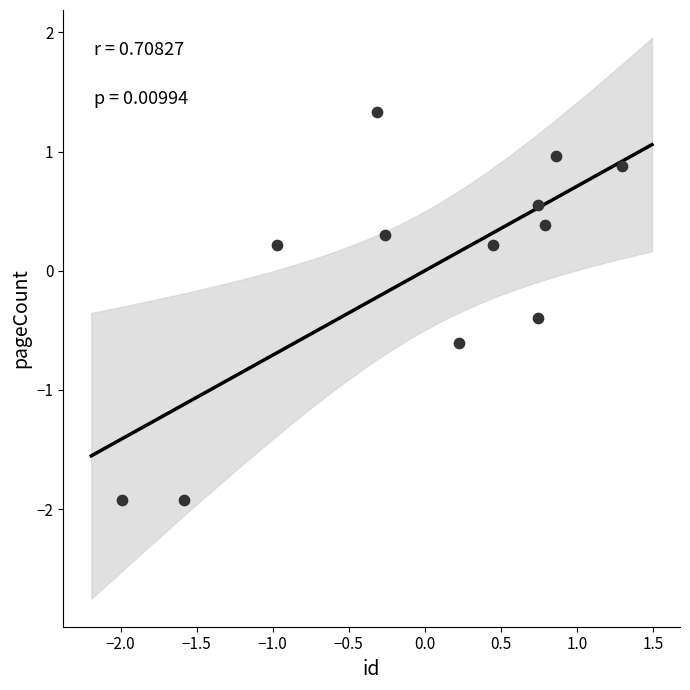

What is the range of X values (max minus min)?

3.3